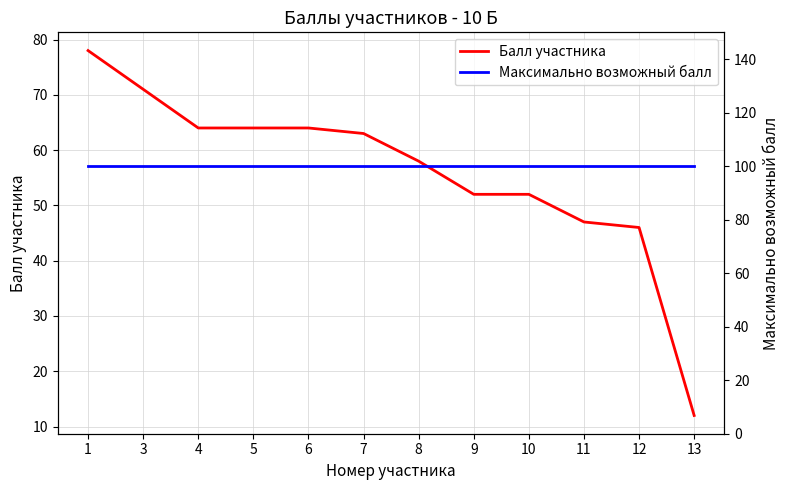

At which category is the sum across all series the highest?

1